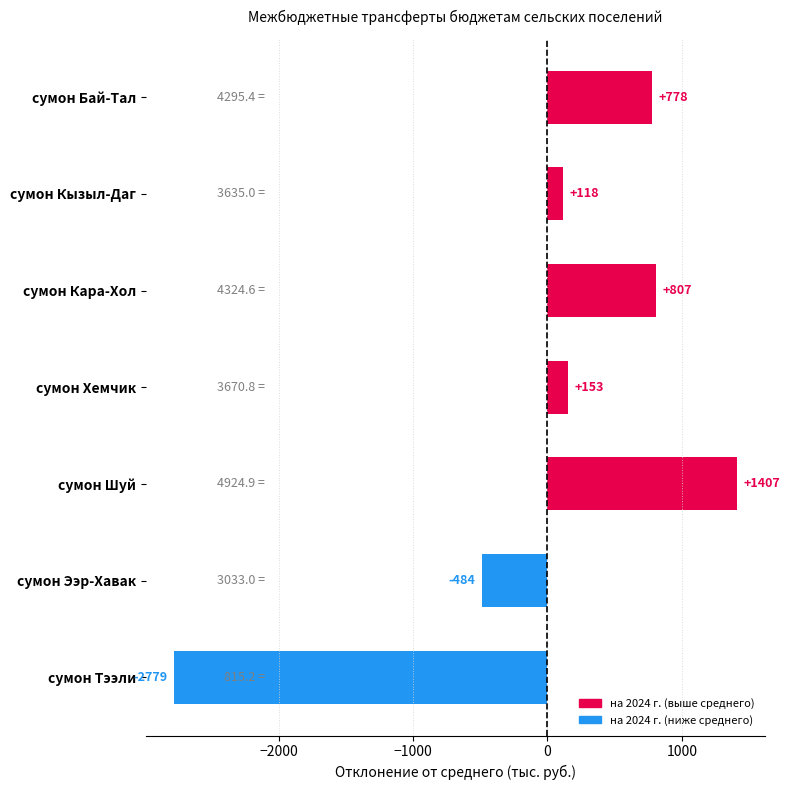

How many data points are less than 153?

3